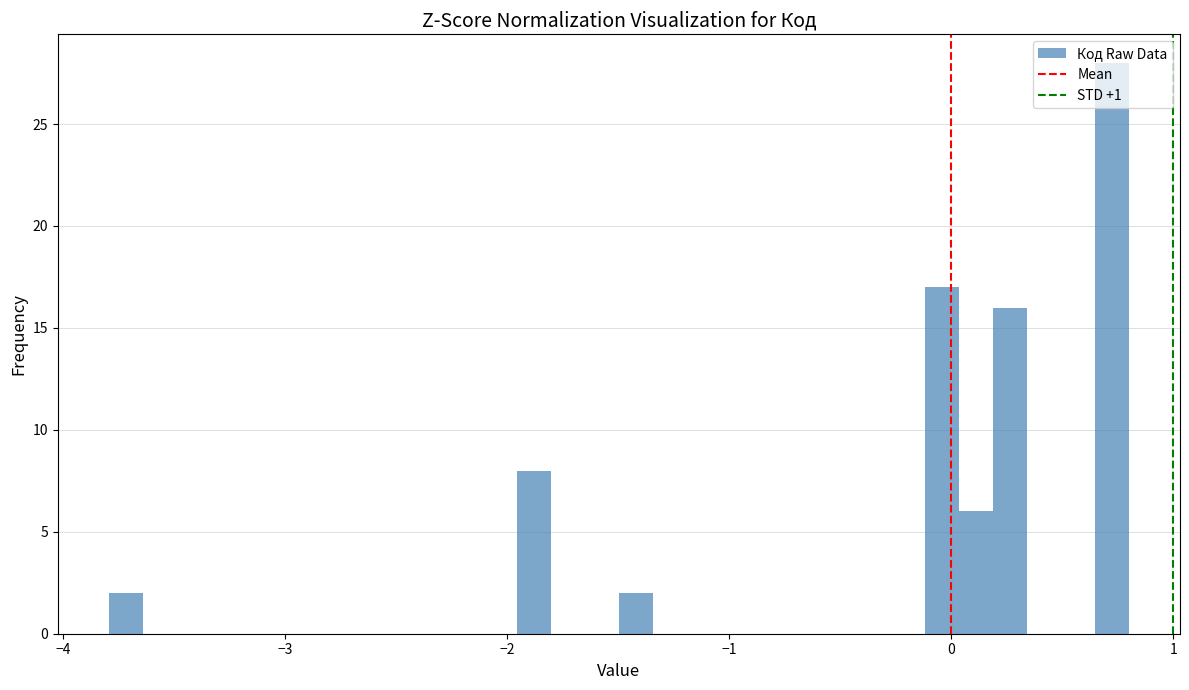

Read against the x-axis, roughly where is the centre of the tallest bar?

0.7